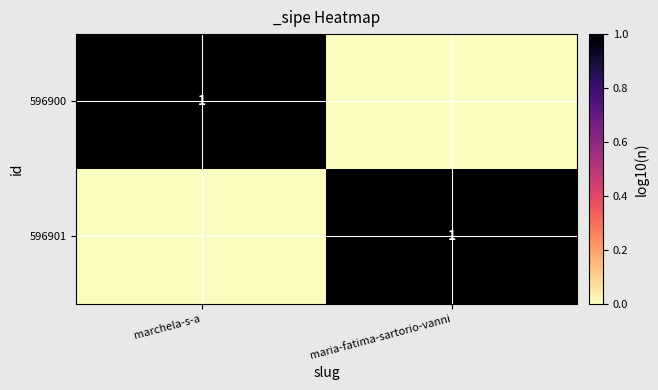

What is the spread (max minus min) of values at maria-fatima-sartorio-vanni?

1